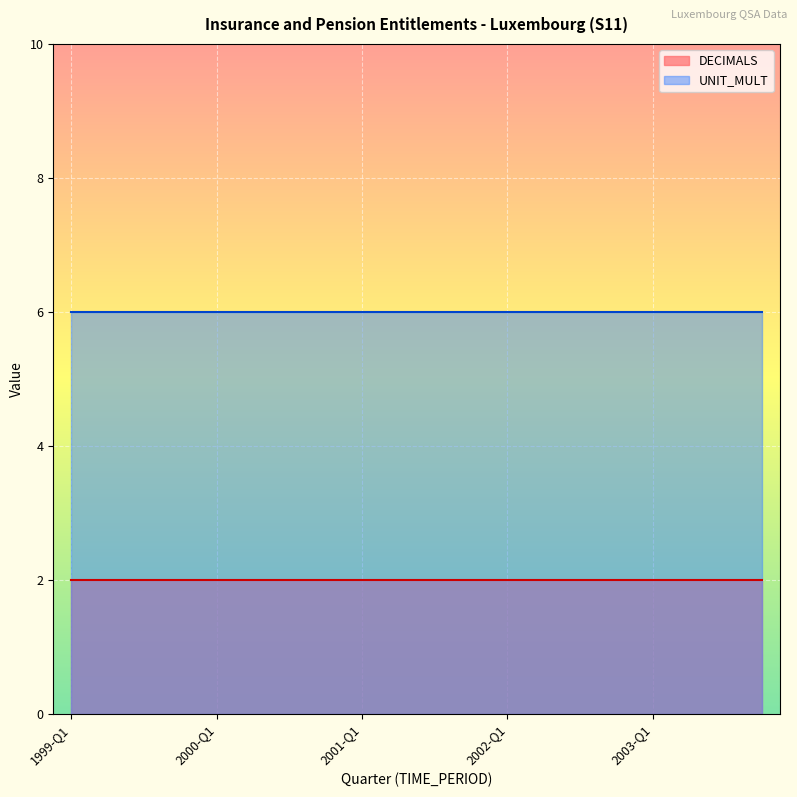

What is the total value across all series at 1999-Q1?

8